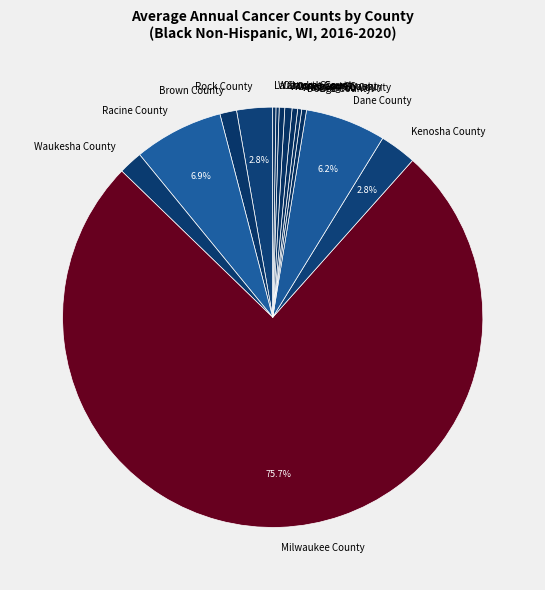

What is the ratio of the value at Racine County to the value at Dodge County?

18.7